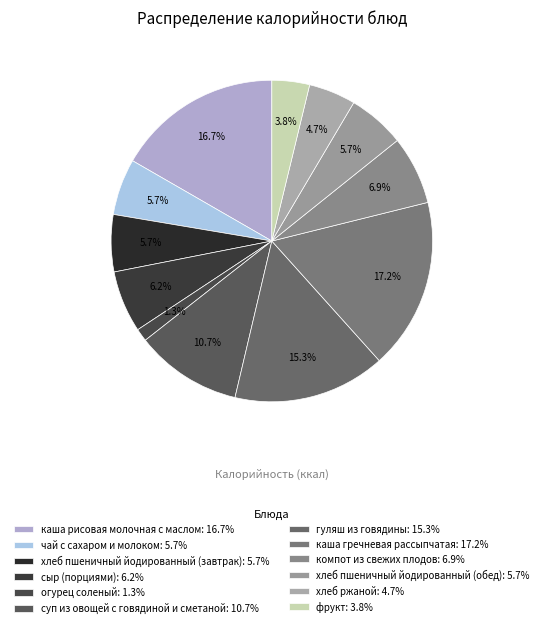

What is the largest slice in the pie chart?

каша гречневая рассыпчатая